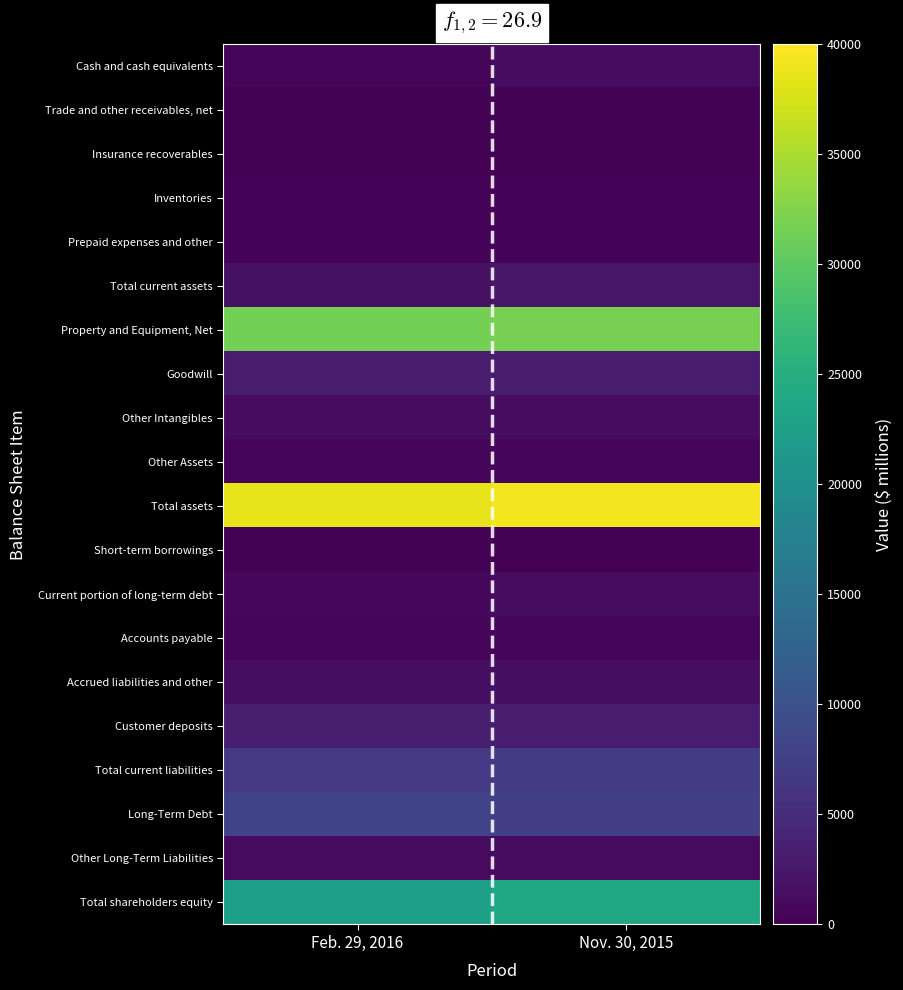

What is the difference between the highest and lowest values at Feb. 29, 2016?

38334